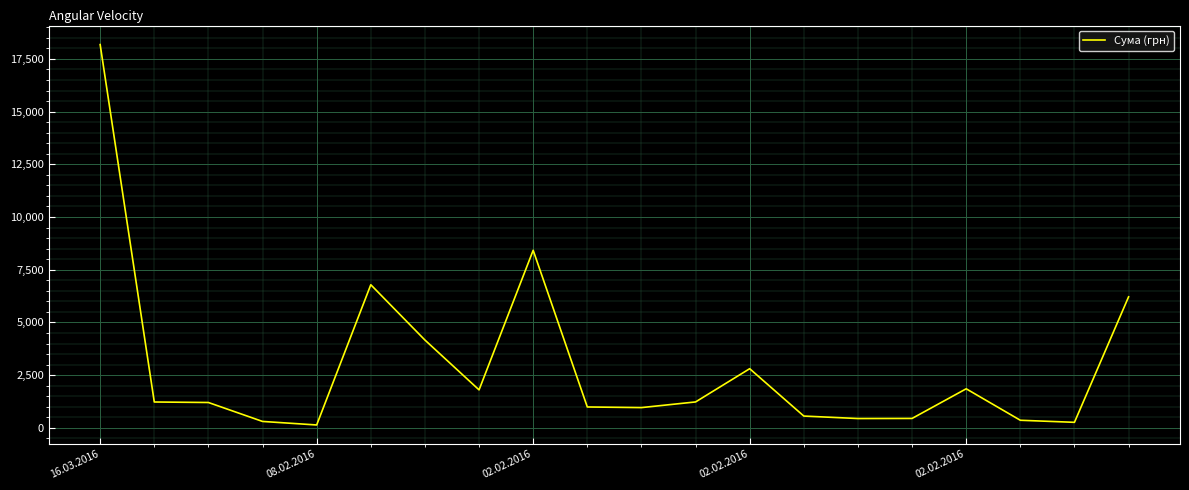

Does the chart have visible grid lines?

Yes